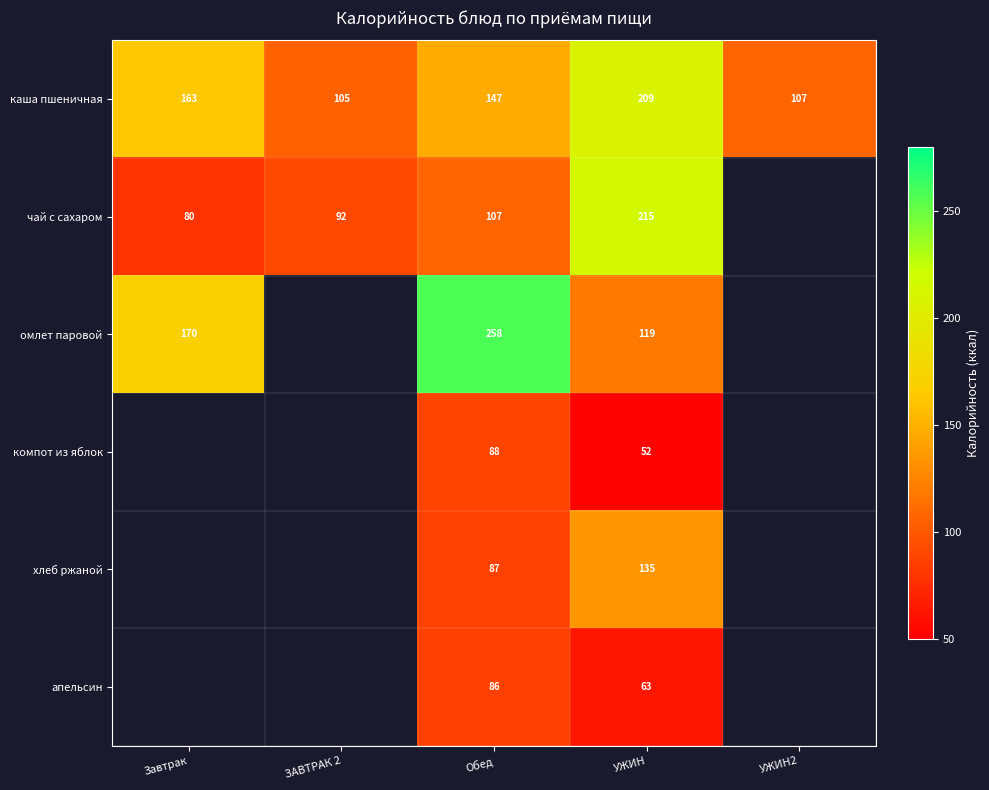

Which has a higher value, Обед or УЖИН2?

Обед